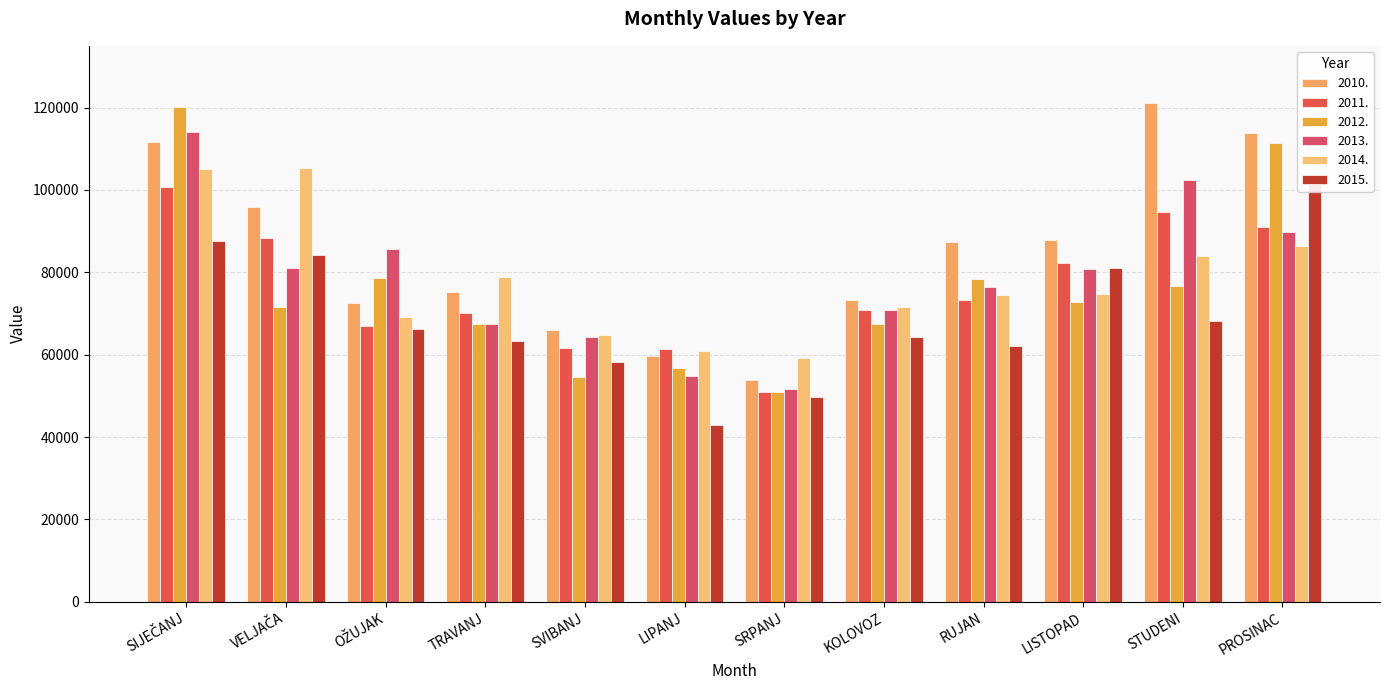

What is the average value of the 2012. series?

75570